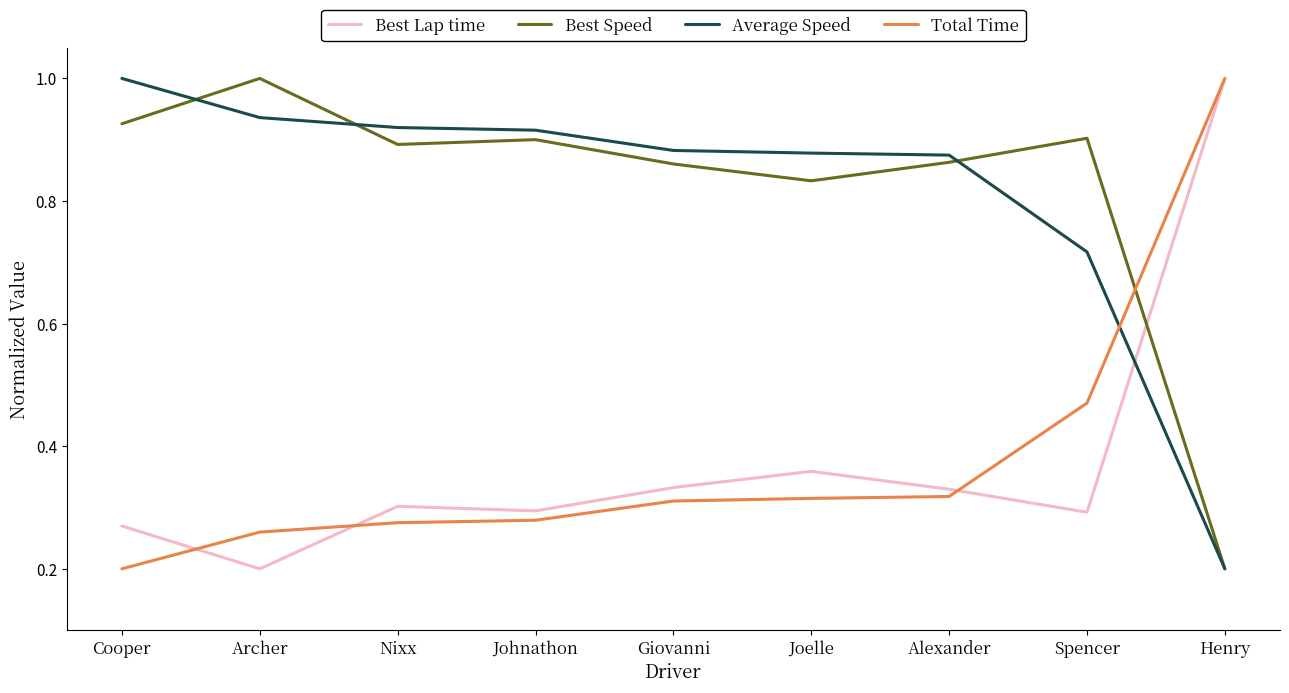

True or false: Total Time has more than 2 points higher than both neighbors.

False